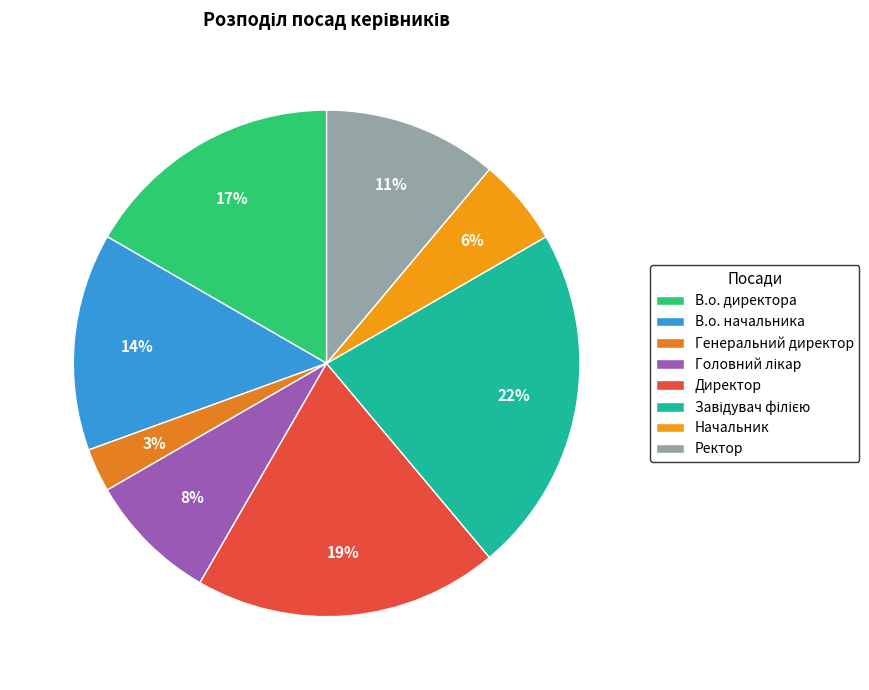

Which has a higher value, Генеральний директор or Завідувач філією?

Завідувач філією